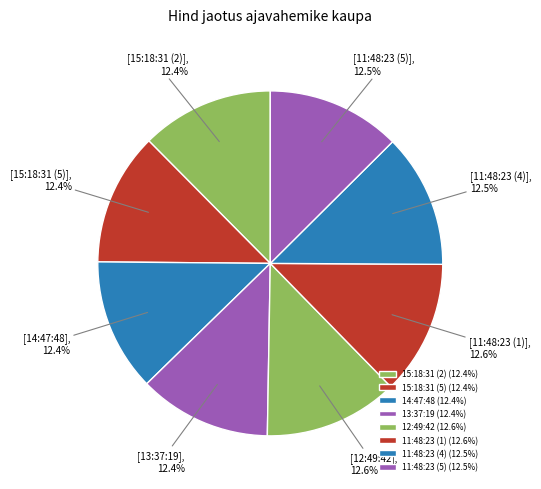

Is 11:48:23 (1) the majority of the pie?

No